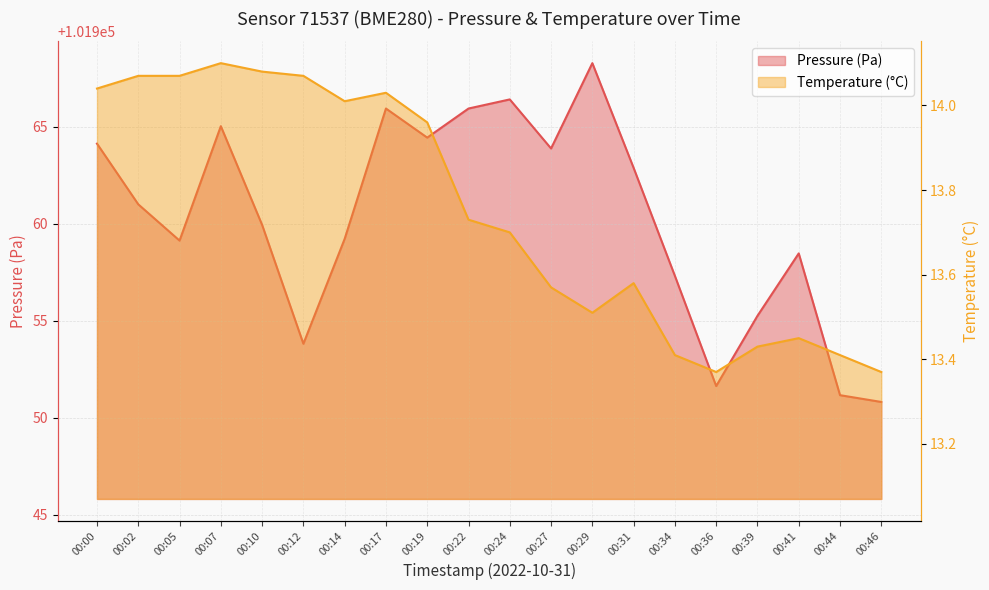

At which label does temperature reach its peak?

00:07